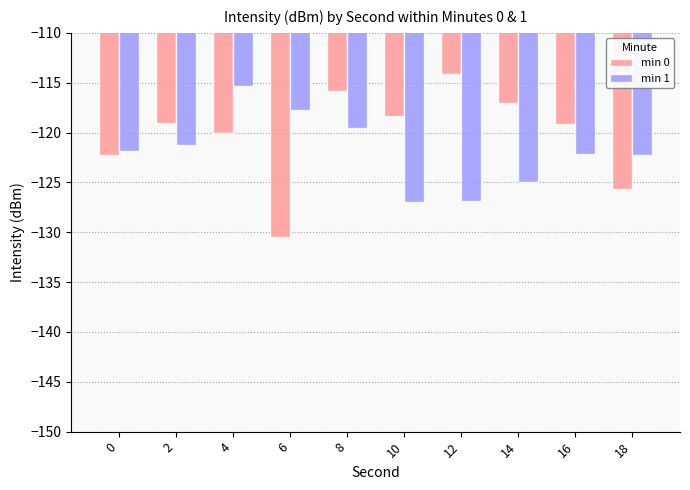

Which label corresponds to the smallest value in the chart?

6